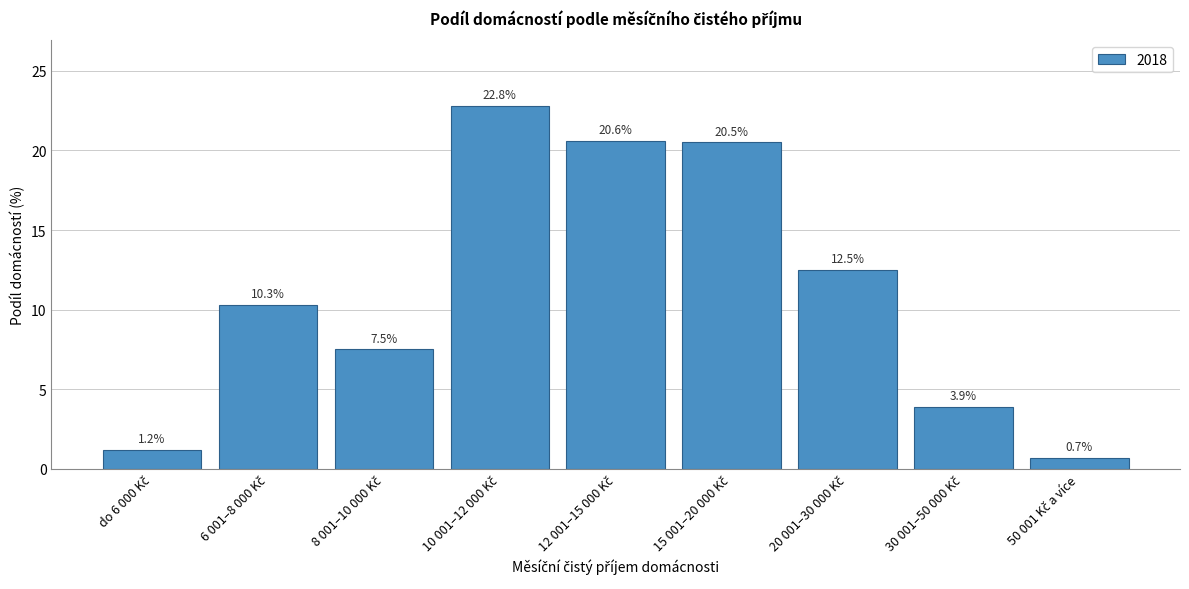

Reading right to left, what are all the values shown in this chart?

0.7	3.9	12.5	20.5	20.6	22.8	7.5	10.3	1.2